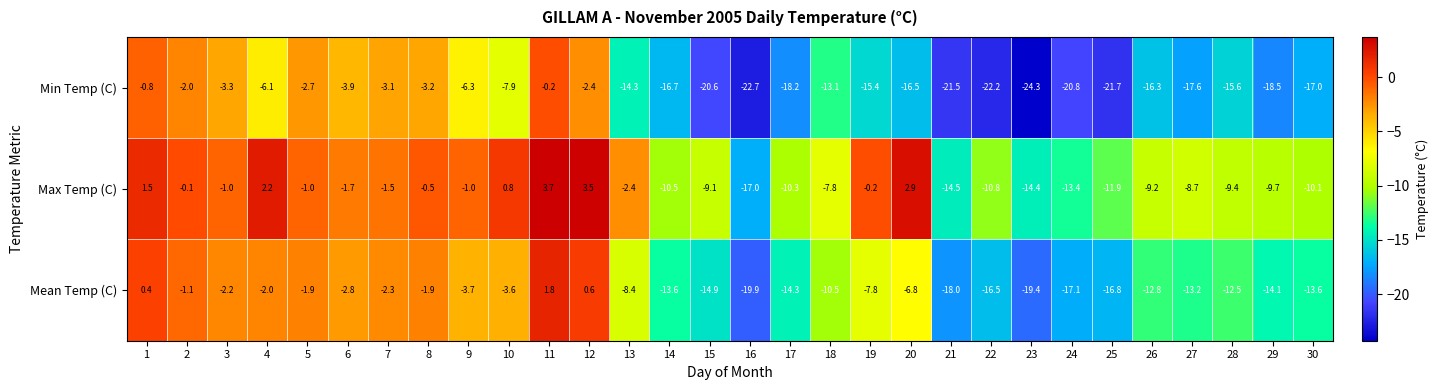

Is it true that Max Temp (C) equals -3.1 at 25?

False